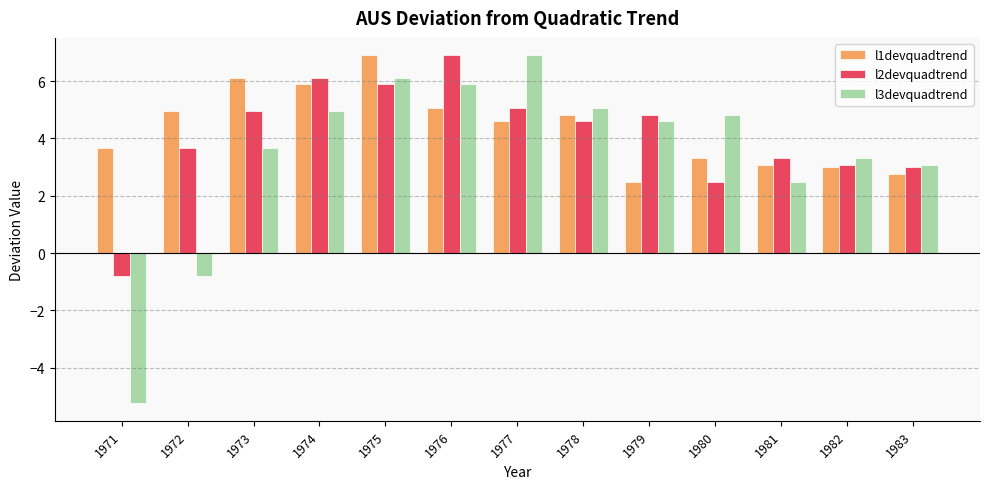

What is the difference between the maximum and second lowest values in the l3devquadtrend series?

7.7